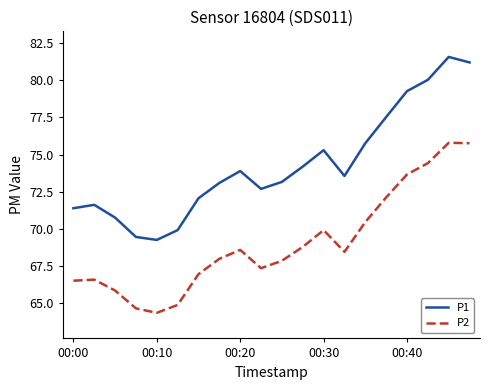

True or false: P2 and P1 cross at least once.

False